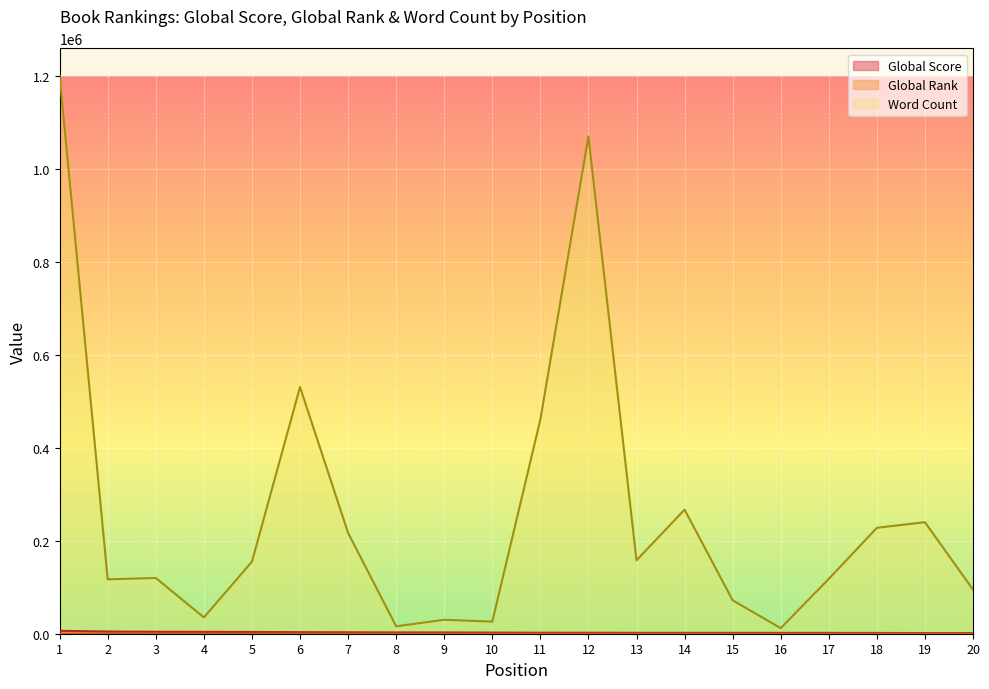

The value of Global Rank at 4 is 20. True or false?

False